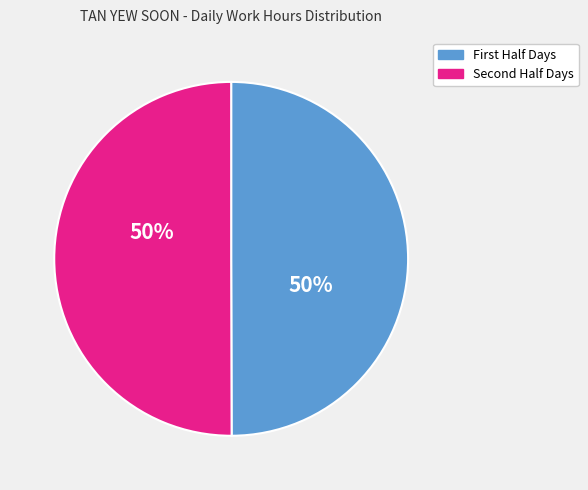

To the nearest percent, what is the average slice percentage?

50%